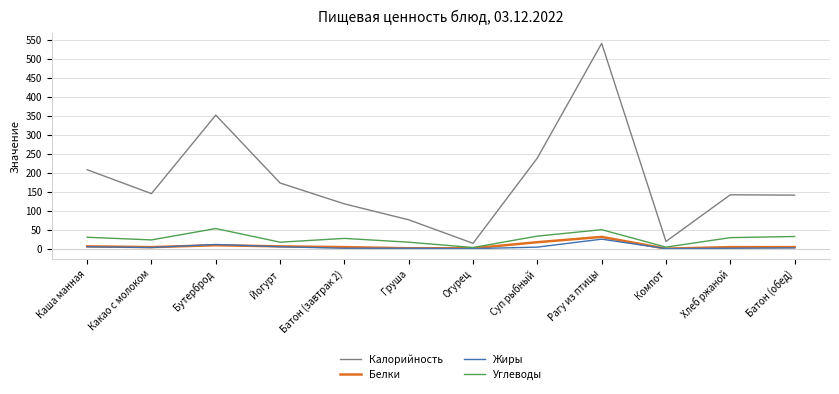

At which label does Калорийность reach its peak?

Рагу из птицы